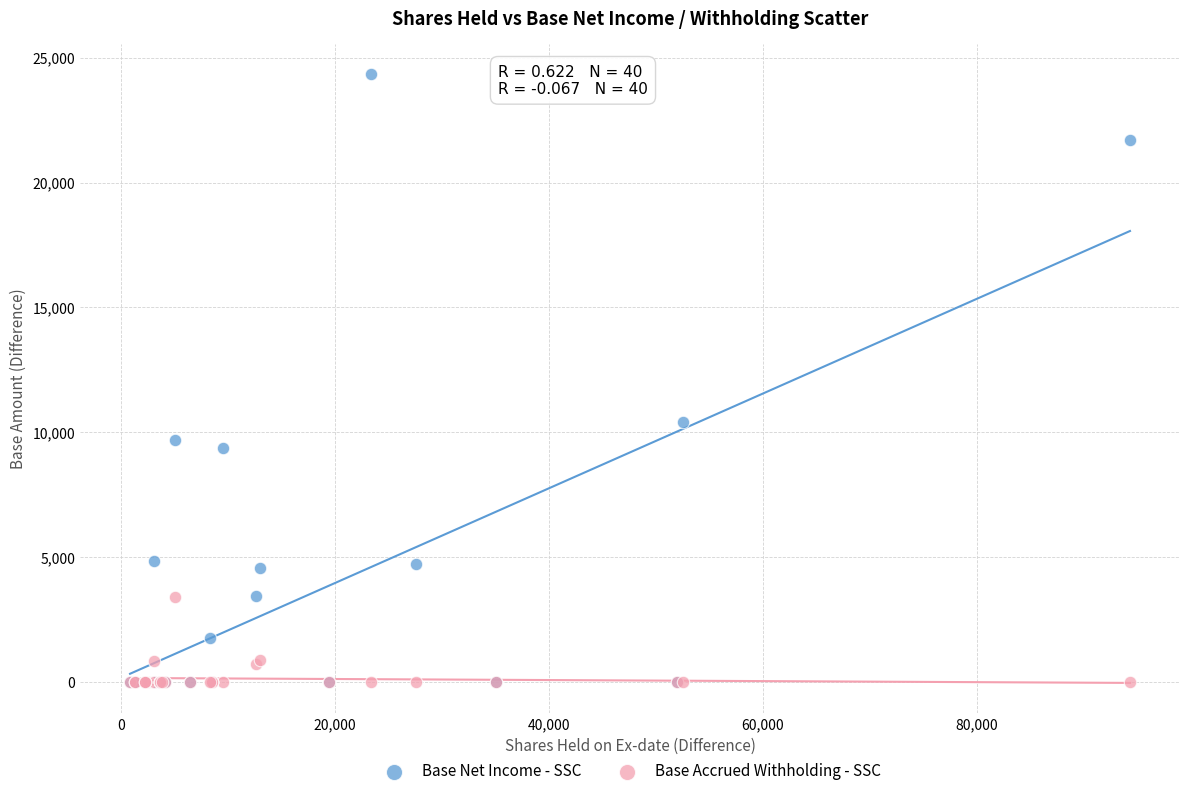

Which series contains the highest Y value?

Base Net Income - SSC